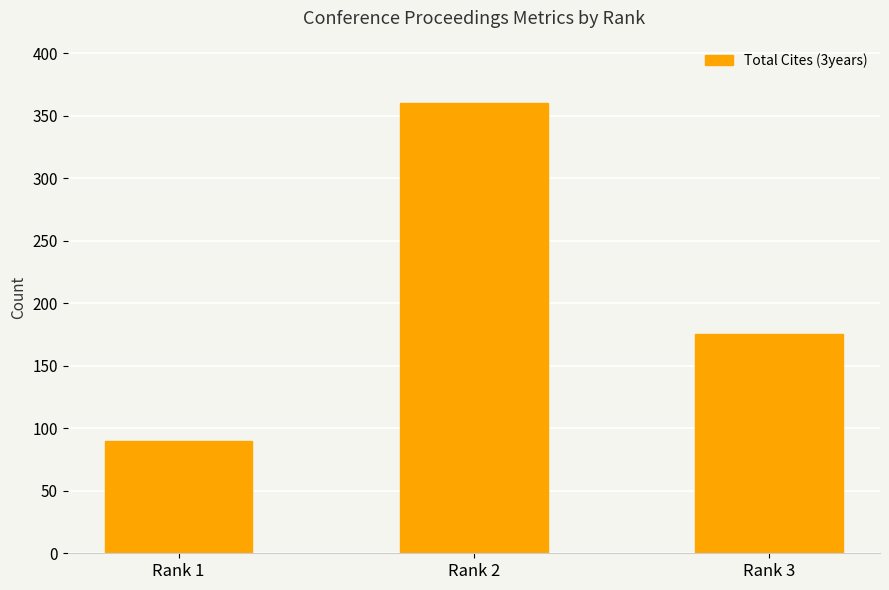

What is the sum of all values?

625